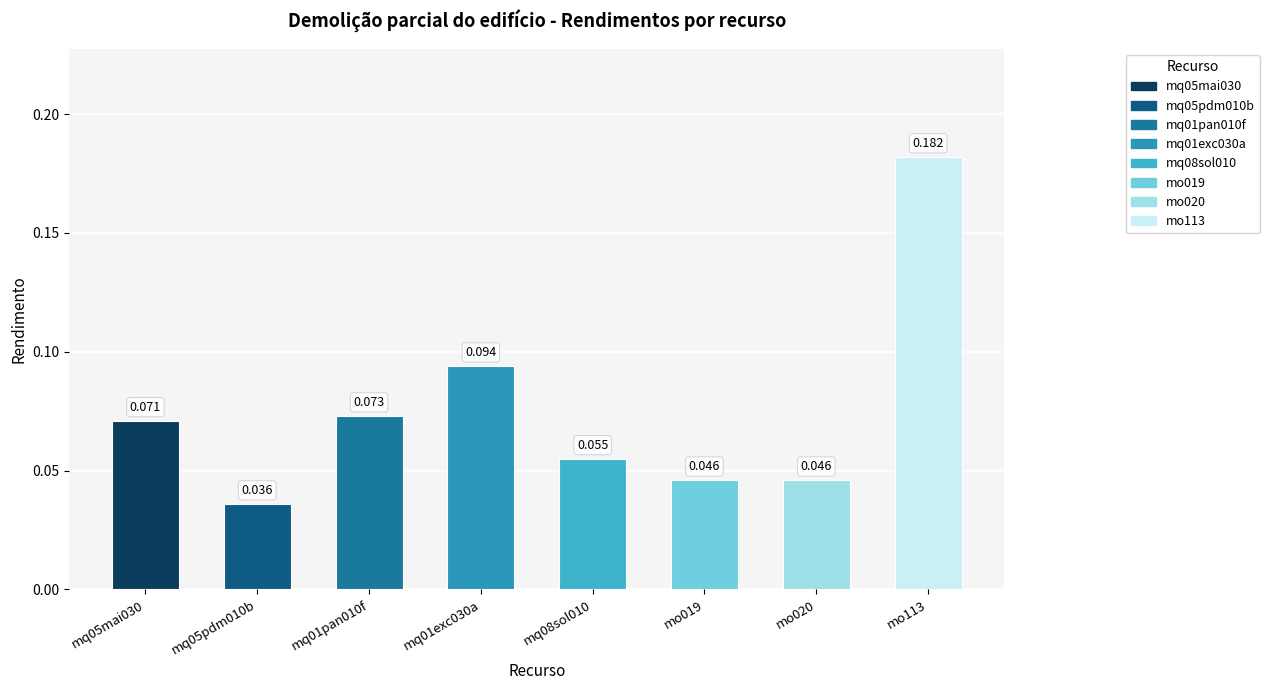

Which label corresponds to the largest value in the chart?

mo113